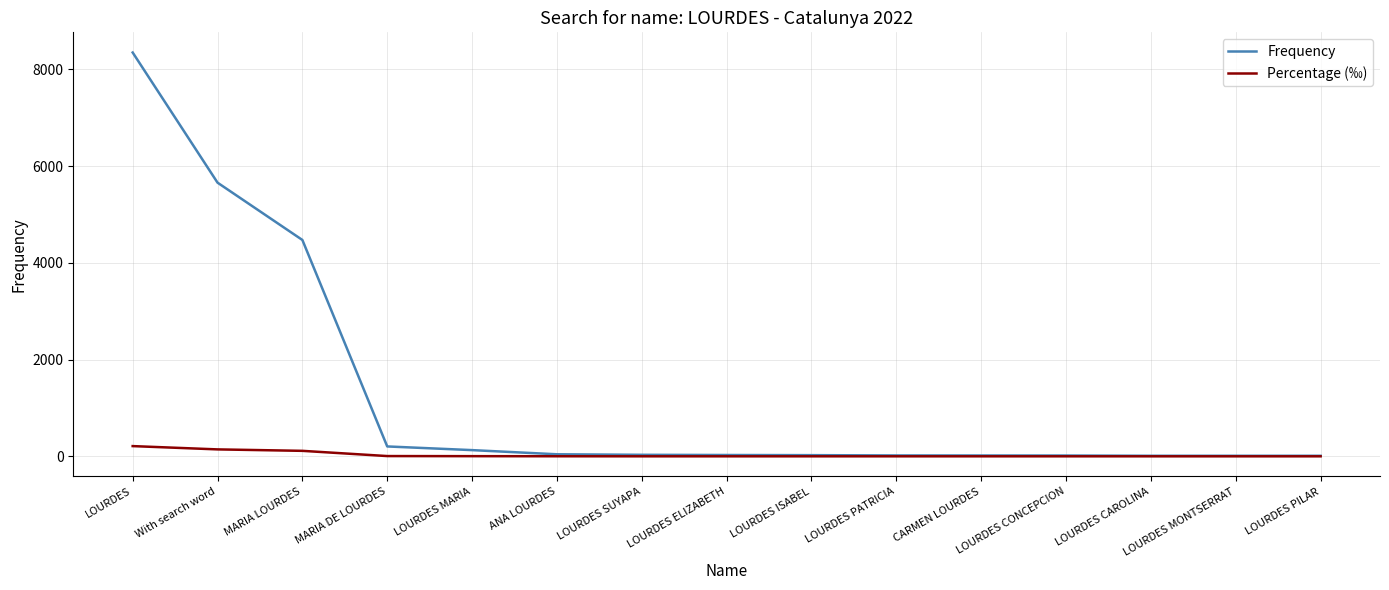

Rank the series by their maximum value, from lowest to highest.

Percentage (‰), Frequency